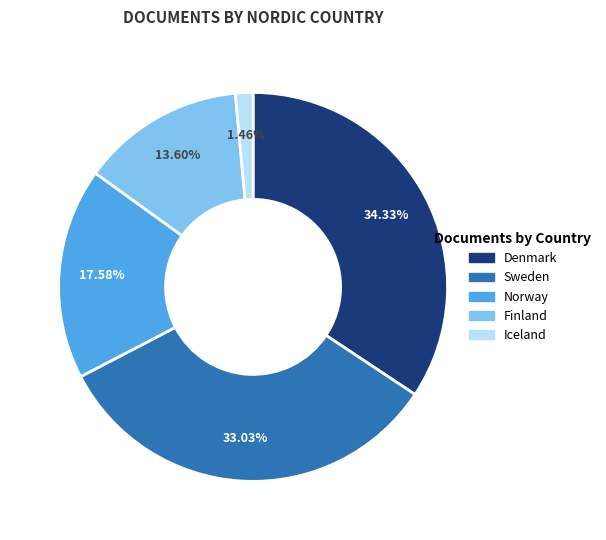

Does Finland represent more than half of the total?

No